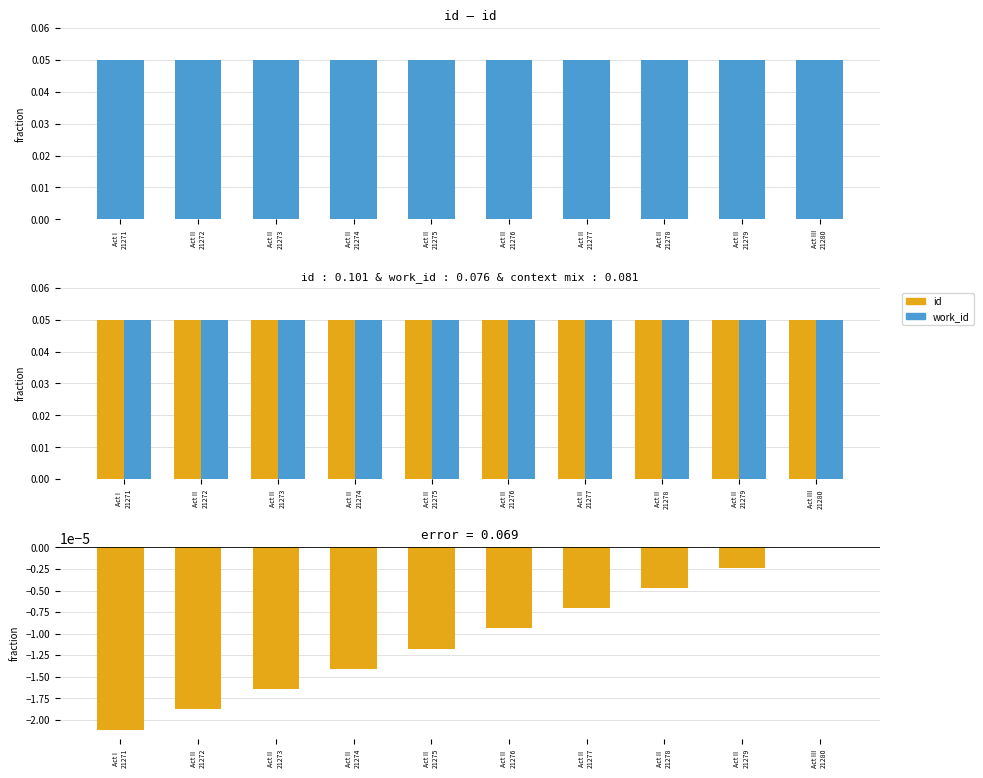

Rank the categories by work_id value from highest to lowest.

Act I
21271, Act II
21272, Act II
21273, Act II
21274, Act II
21275, Act II
21276, Act II
21277, Act II
21278, Act II
21279, Act III
21280